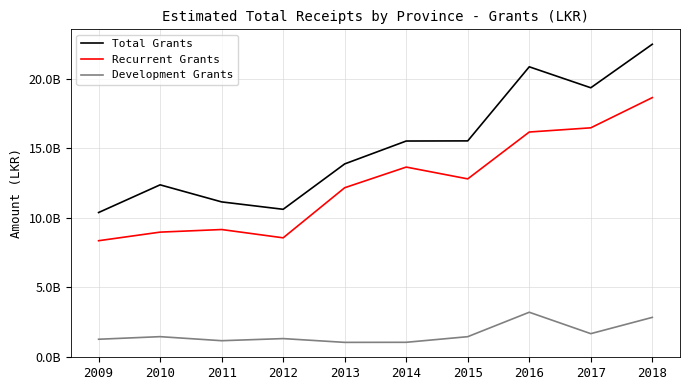

What is the sum of the Recurrent Grants values at 2015 and 2011?

21953845000